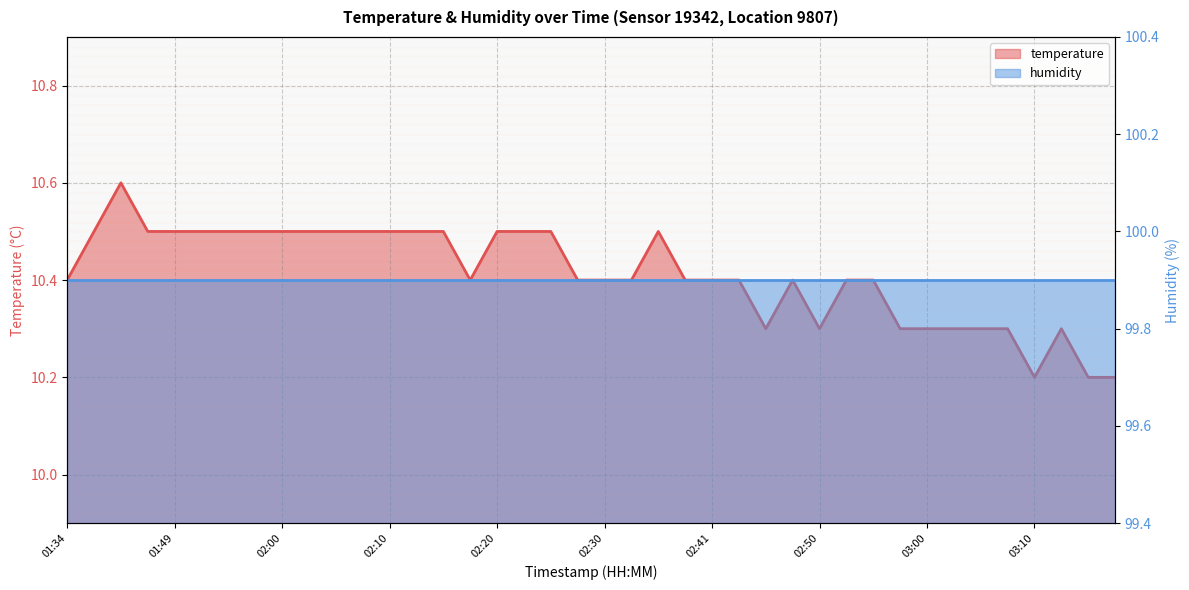

Which category has the lowest value across all series?

03:10